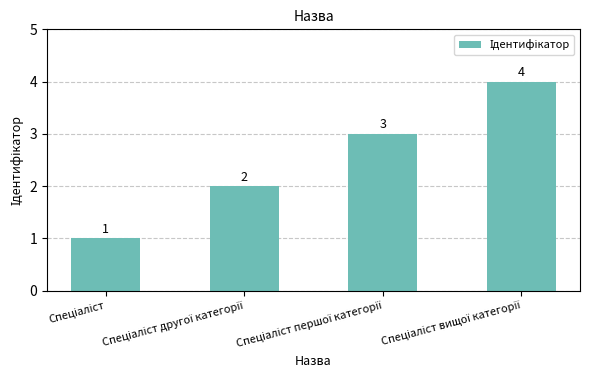

Count the values in the range 2 to 4.

3